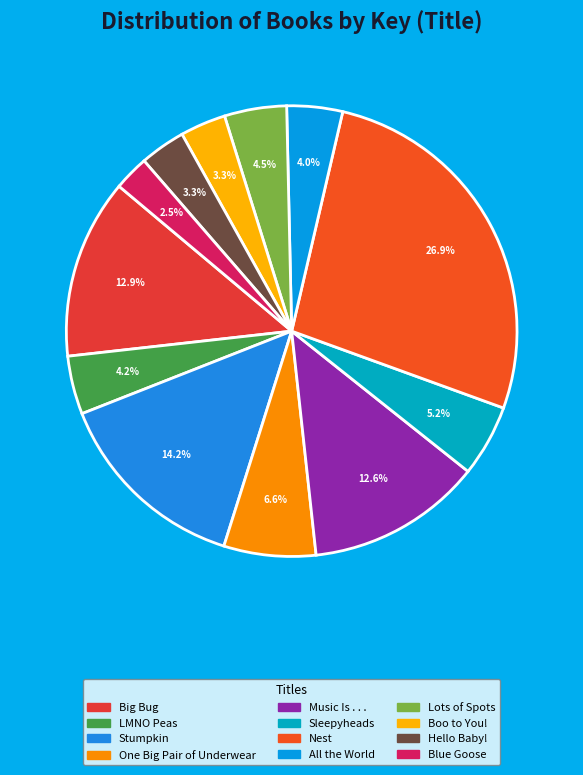

Which slice is the smallest?

Blue Goose